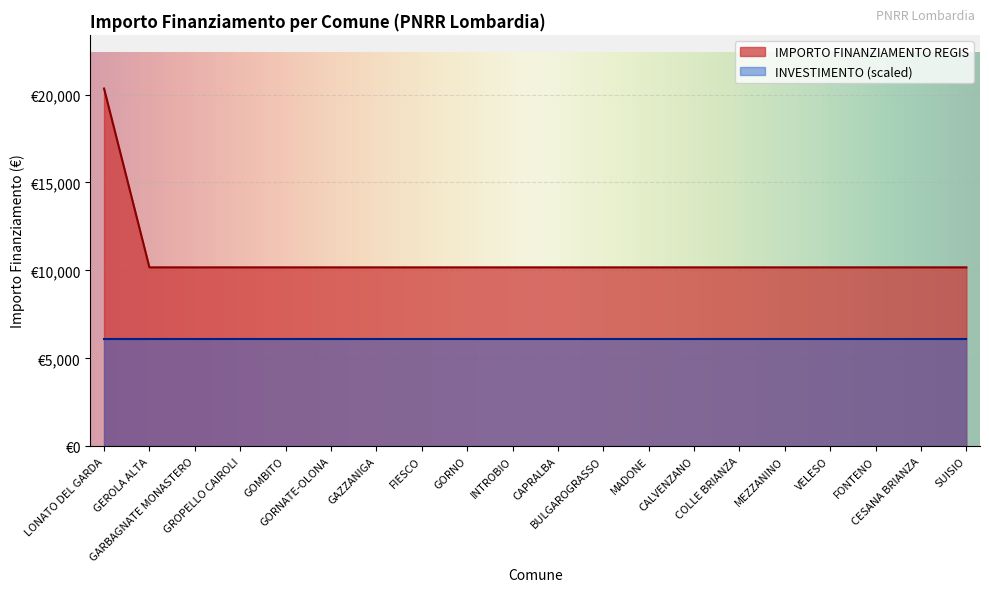

Does the chart display data point markers on the line(s)?

No